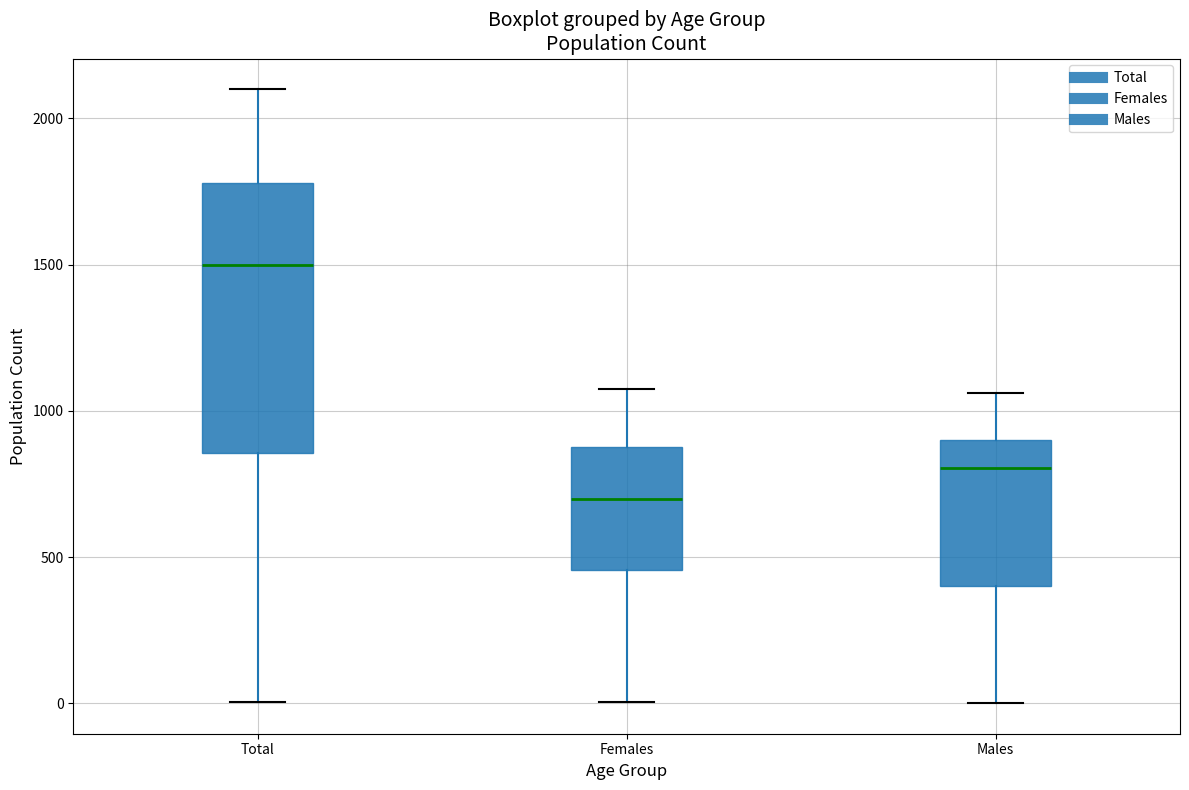

Which box has the highest median line?

Total